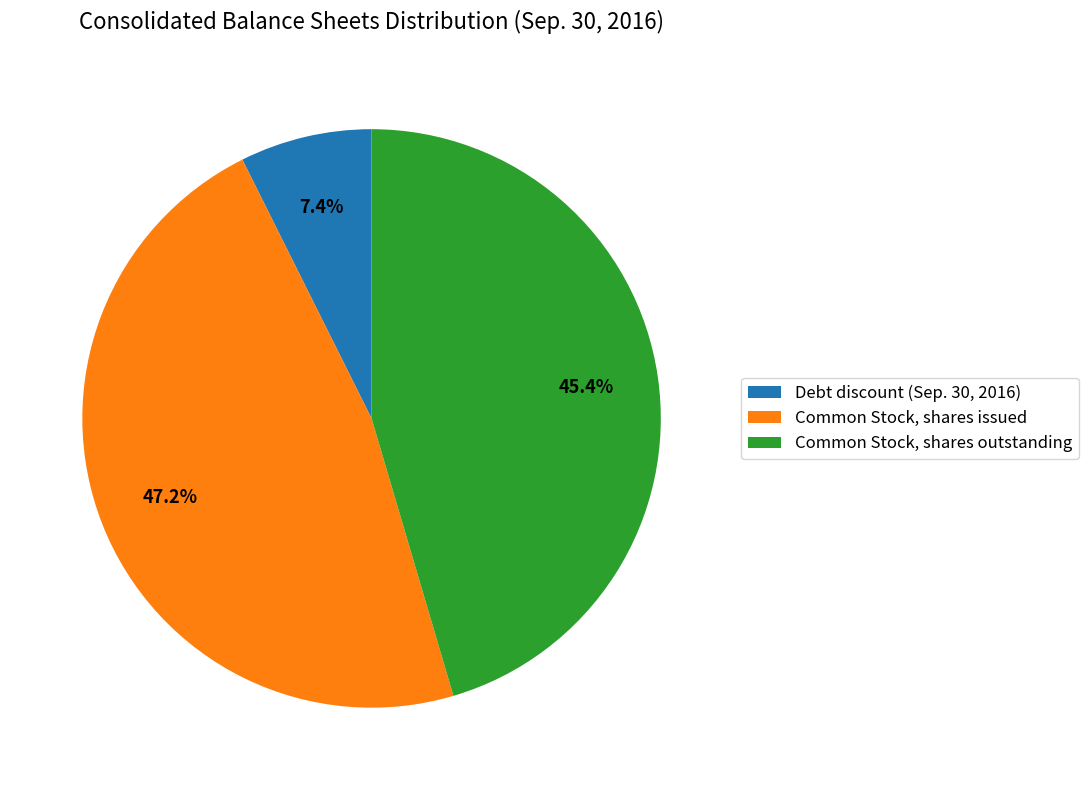

How many slices are in this pie chart?

3